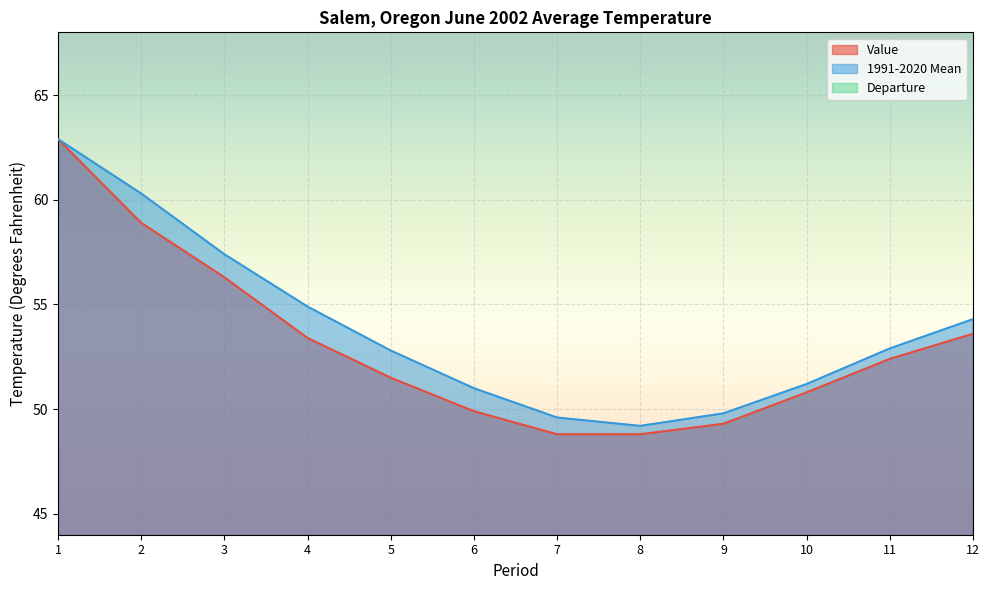

What is the difference between the maximum and minimum values in the 1991-2020 Mean series?

13.7